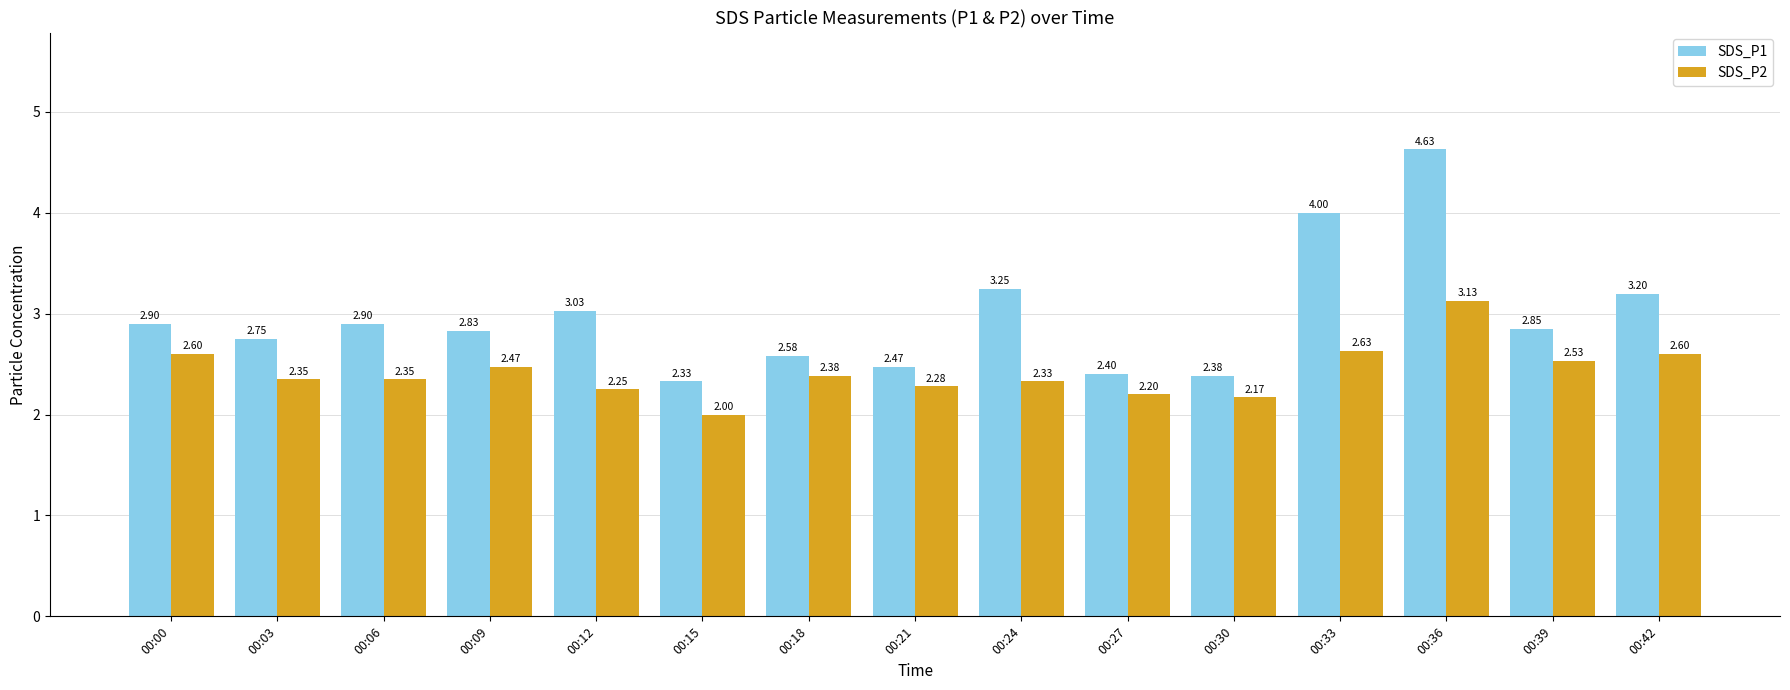

Does the chart contain stacked bars?

No